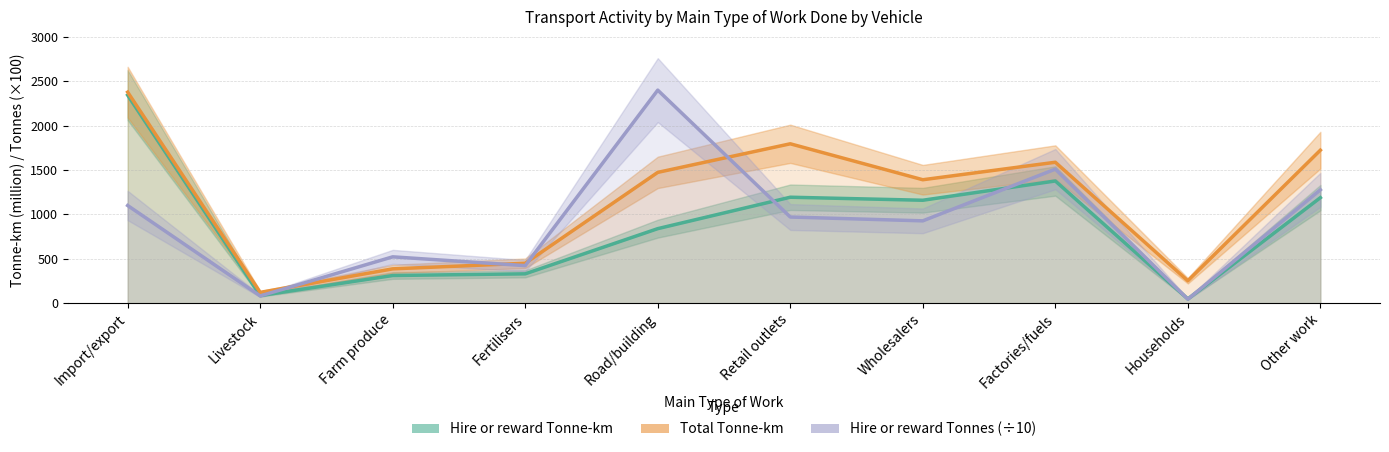

In Hire or reward Tonne-km, how many points are lower than both neighbors (excluding endpoints)?

3